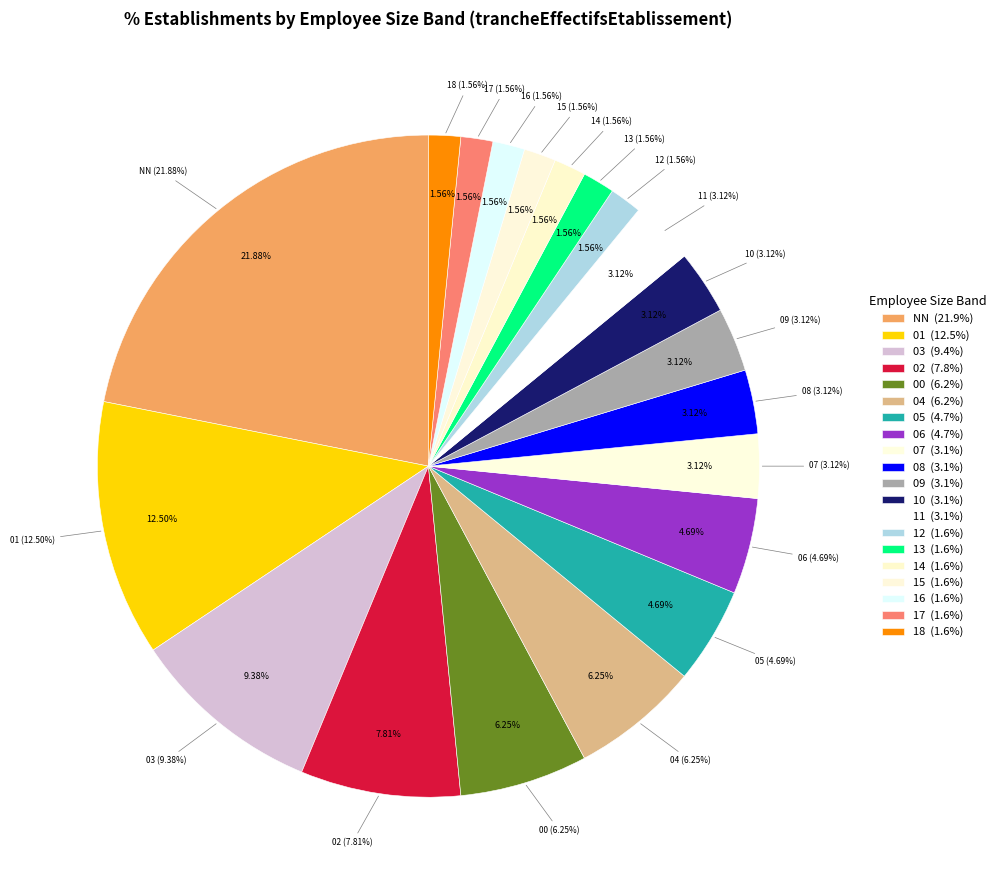

Is it true that 09 is 3% of the pie?

True